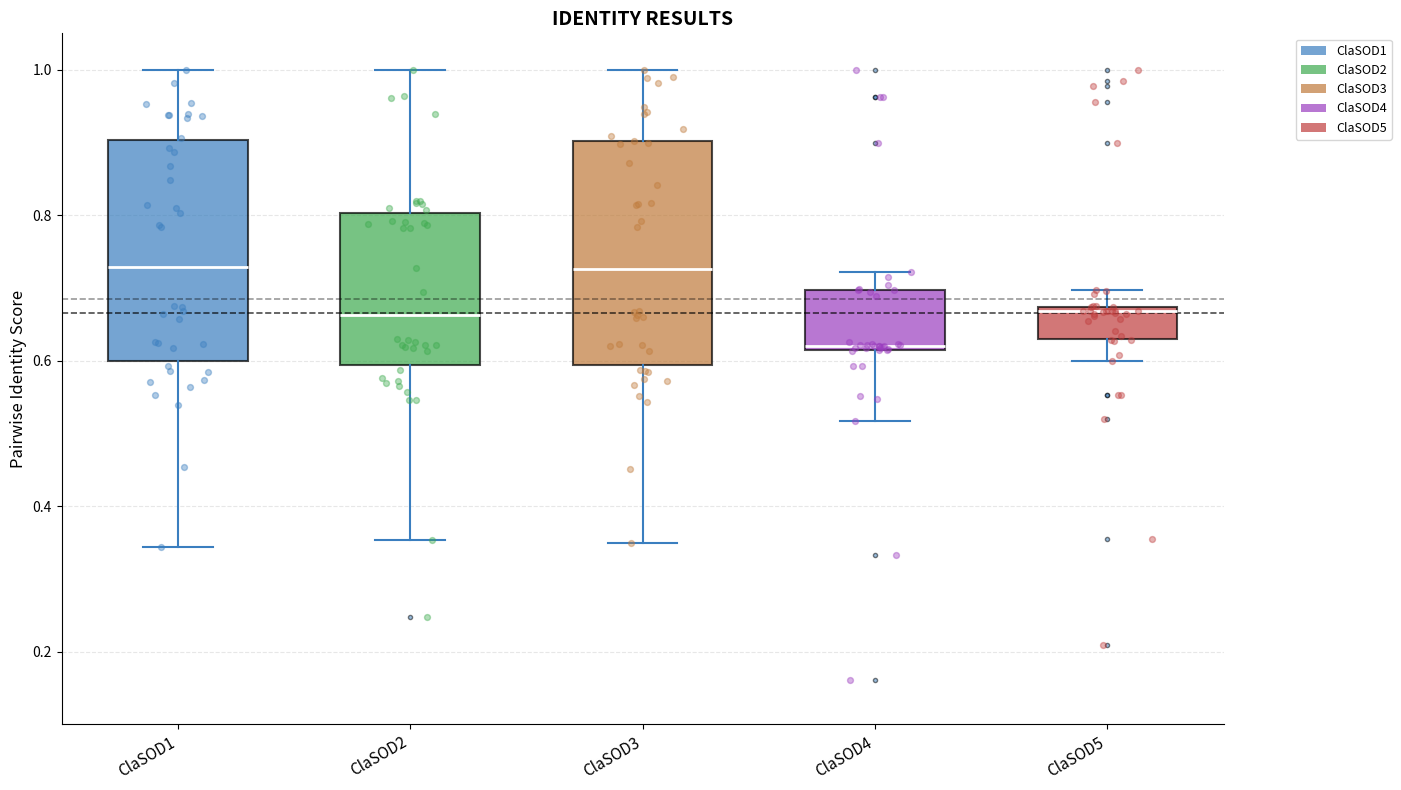

Reading left to right, read every box against the y-axis: the position of its median line, the range the box covers, and the ends of its whiskers. The values are not printed on the chart, so give them approximately, as read against the axis.

ClaSOD1: median 0.72, box 0.60 to 0.90, whiskers 0.34 to 1.00
ClaSOD2: median 0.66, box 0.60 to 0.80, whiskers 0.36 to 1.00
ClaSOD3: median 0.72, box 0.60 to 0.90, whiskers 0.34 to 1.00
ClaSOD4: median 0.62, box 0.62 to 0.70, whiskers 0.52 to 0.72
ClaSOD5: median 0.66, box 0.64 to 0.68, whiskers 0.60 to 0.70